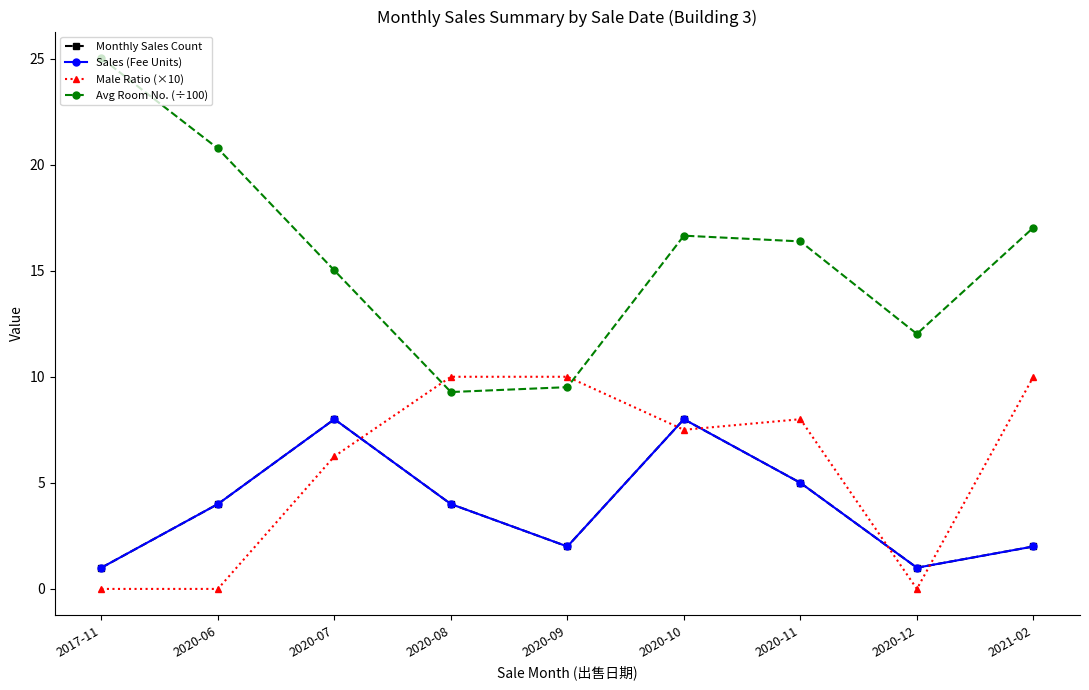

Reading right to left, extract all data points from this chart.

Monthly Sales Count: 2.0	1.0	5.0	8.0	2.0	4.0	8.0	4.0	1.0
Sales (Fee Units): 2.0	1.0	5.0	8.0	2.0	4.0	8.0	4.0	1.0
Male Ratio (×10): 10.0	0.0	8.0	7.5	10.0	10.0	6.2	0.0	0.0
Avg Room No. (÷100): 17.0	12.0	16.4	16.6	9.5	9.3	15.0	20.8	25.0